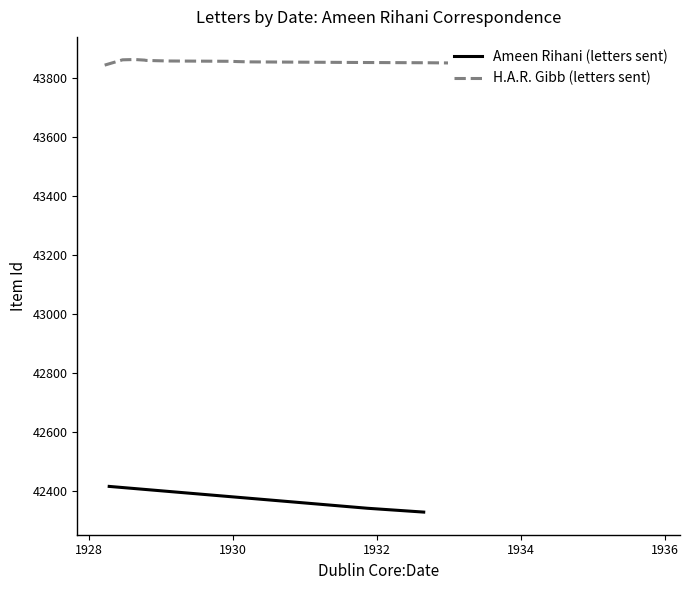

What is the lowest value of the Ameen Rihani (letters sent) series?

42328